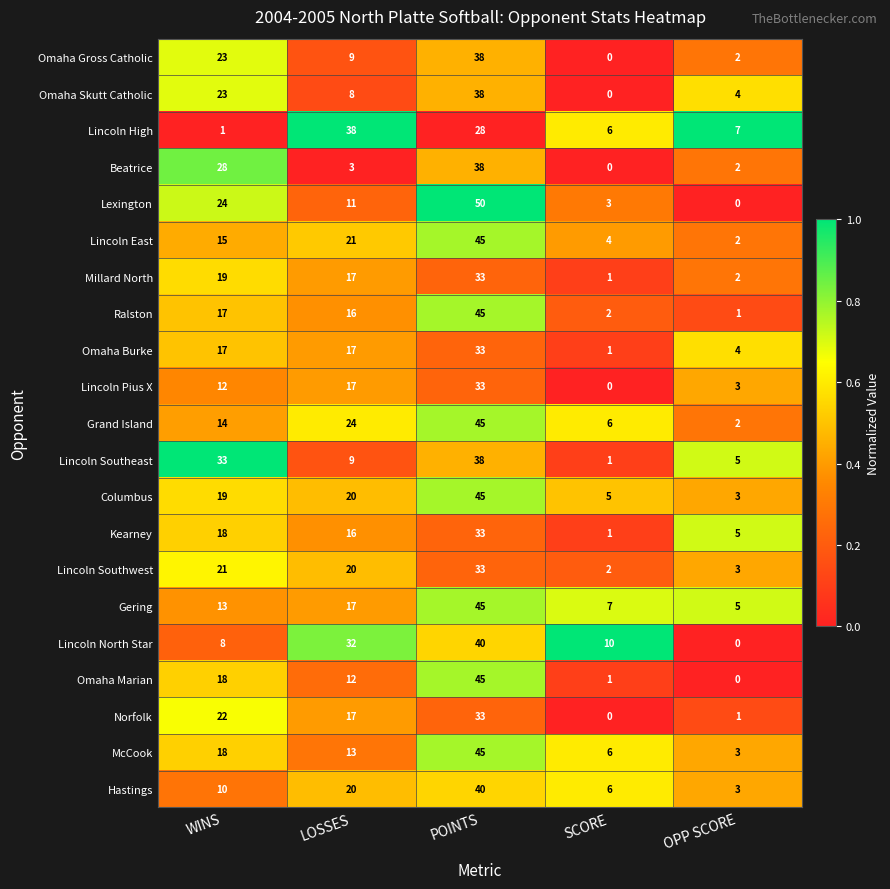

What is the difference between the highest and lowest values at WINS?

32